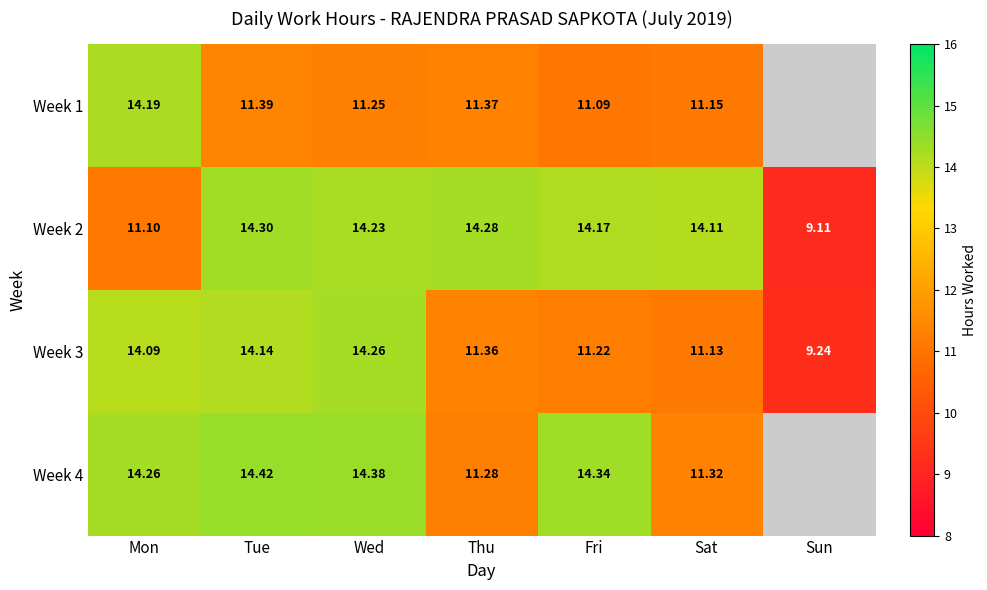

Which series changed the most between Mon and Wed?

Week 2